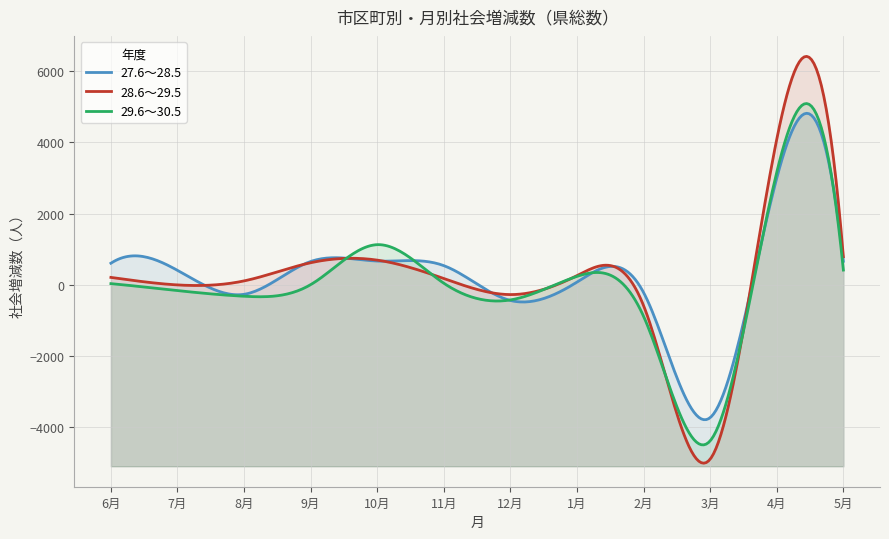

What is the value of the 28.6～29.5 point at the 5th from the left?

693